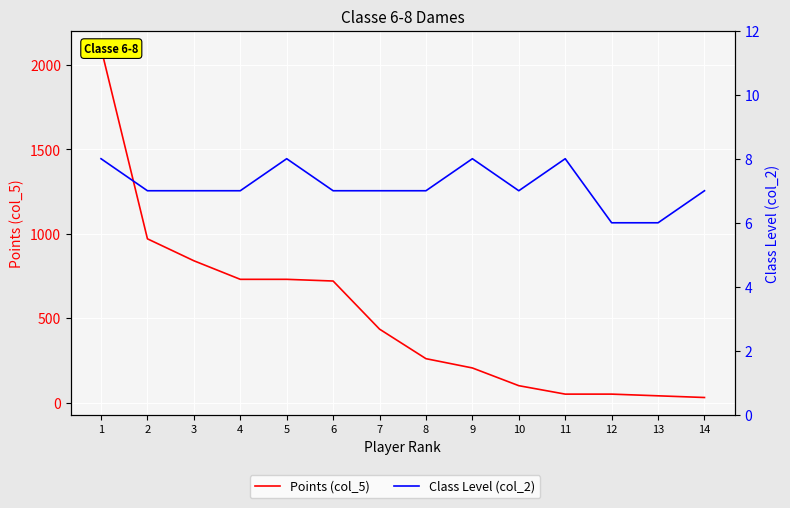

Does the chart display data point markers on the line(s)?

No